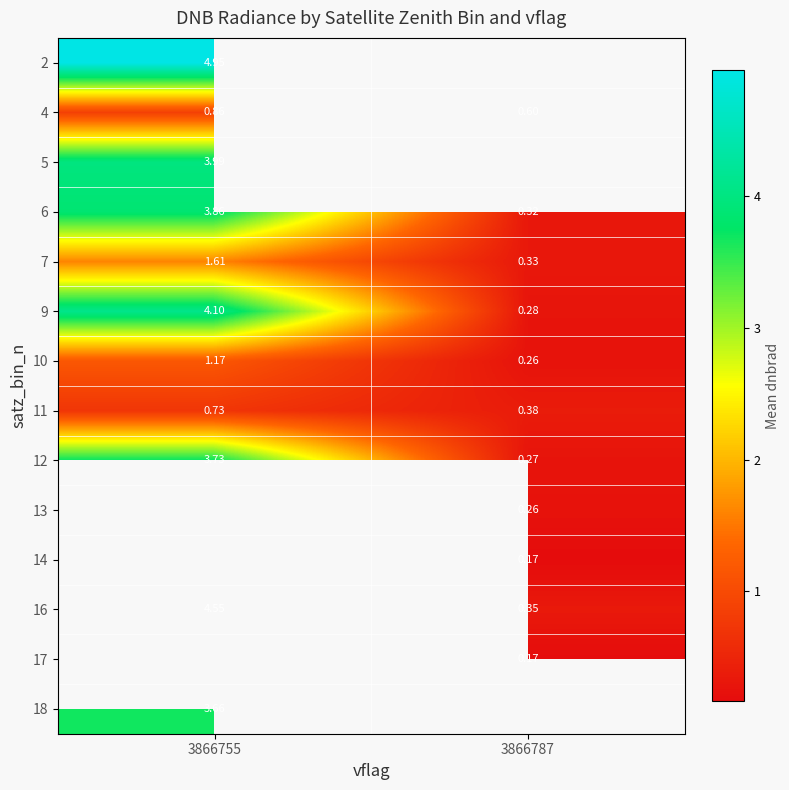

At how many categories does at least one series exceed 3?

1